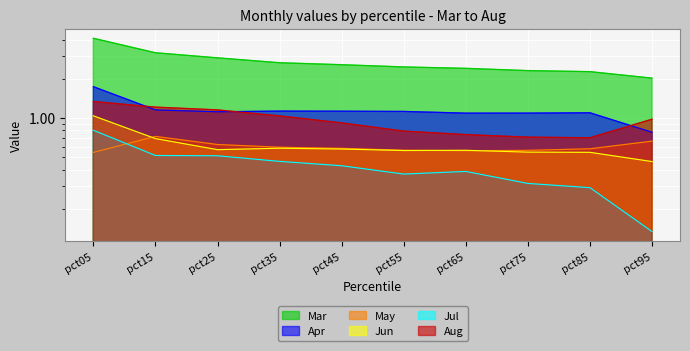

What are all the series names shown in the legend?

Mar, Apr, May, Jun, Jul, Aug